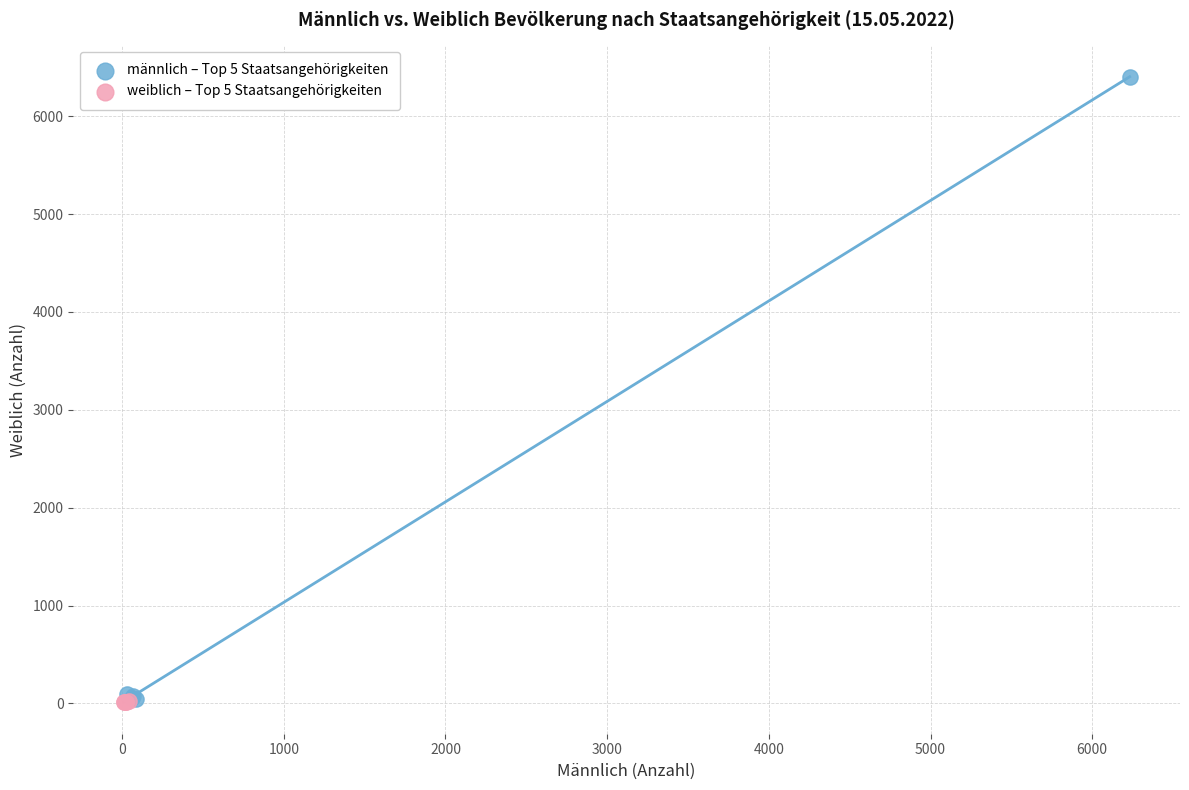

Which series reaches the maximum Y coordinate?

männlich – Top 5 Staatsangehörigkeiten